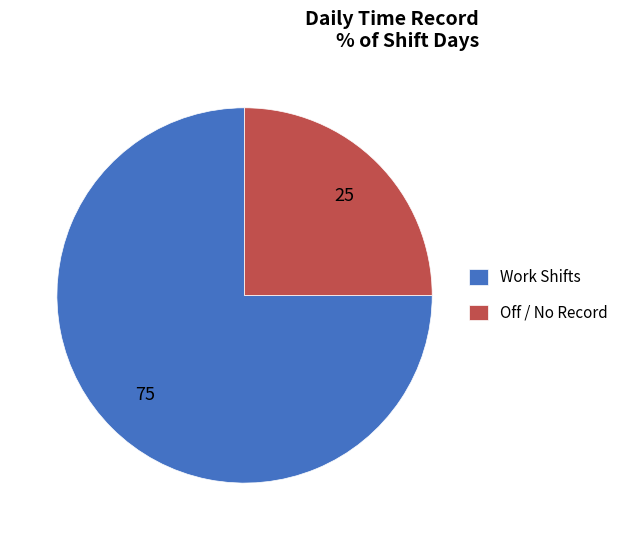

True or false: Work Shifts accounts for 75% of the total.

True